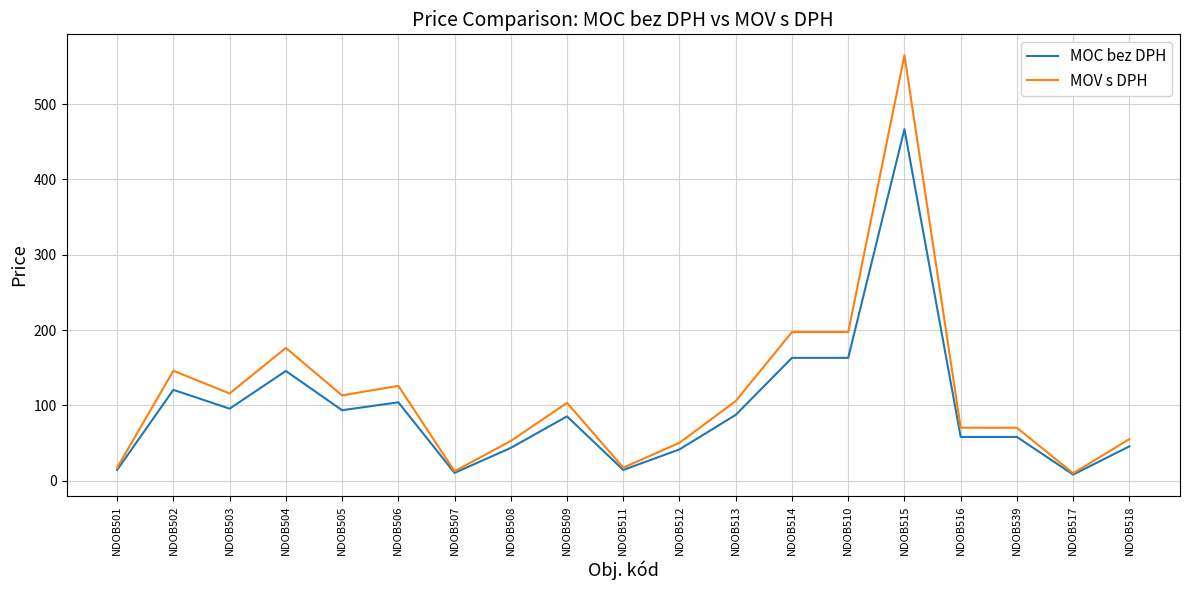

Is it true that MOV s DPH equals 178.7 at NDOB503?

False